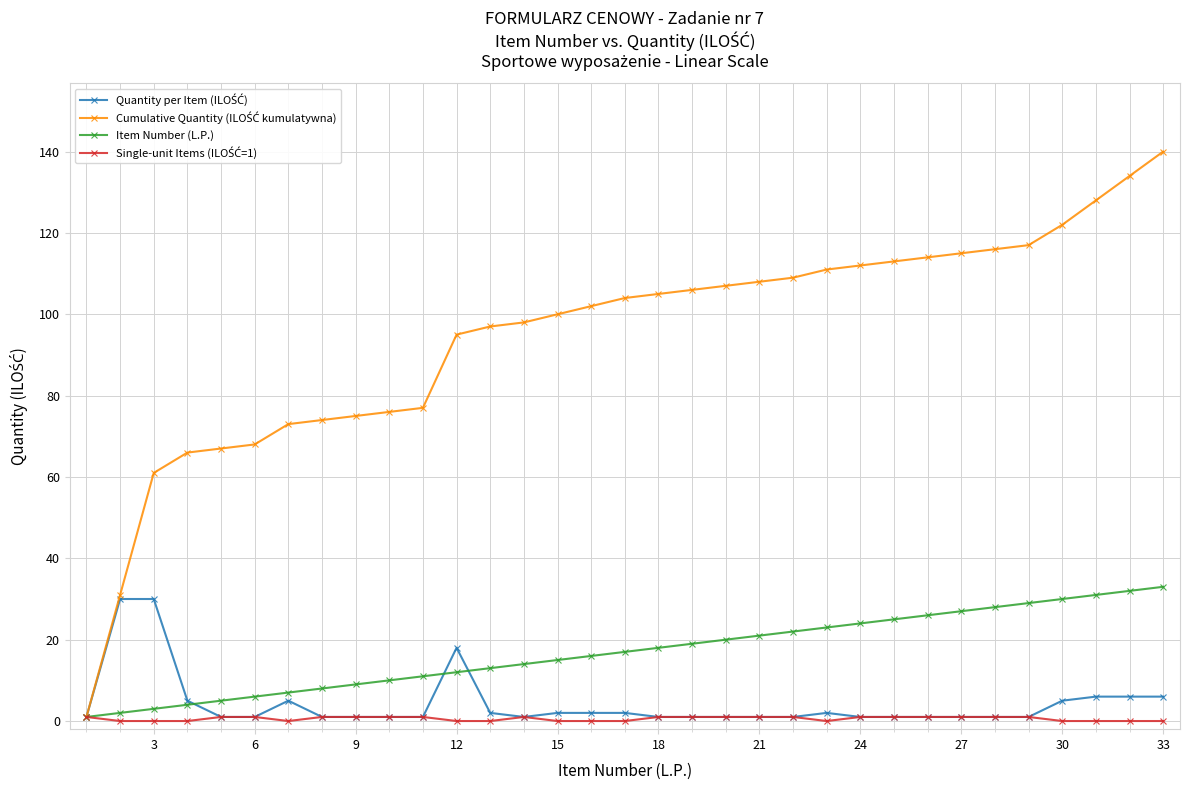

What is the greatest value displayed?

140